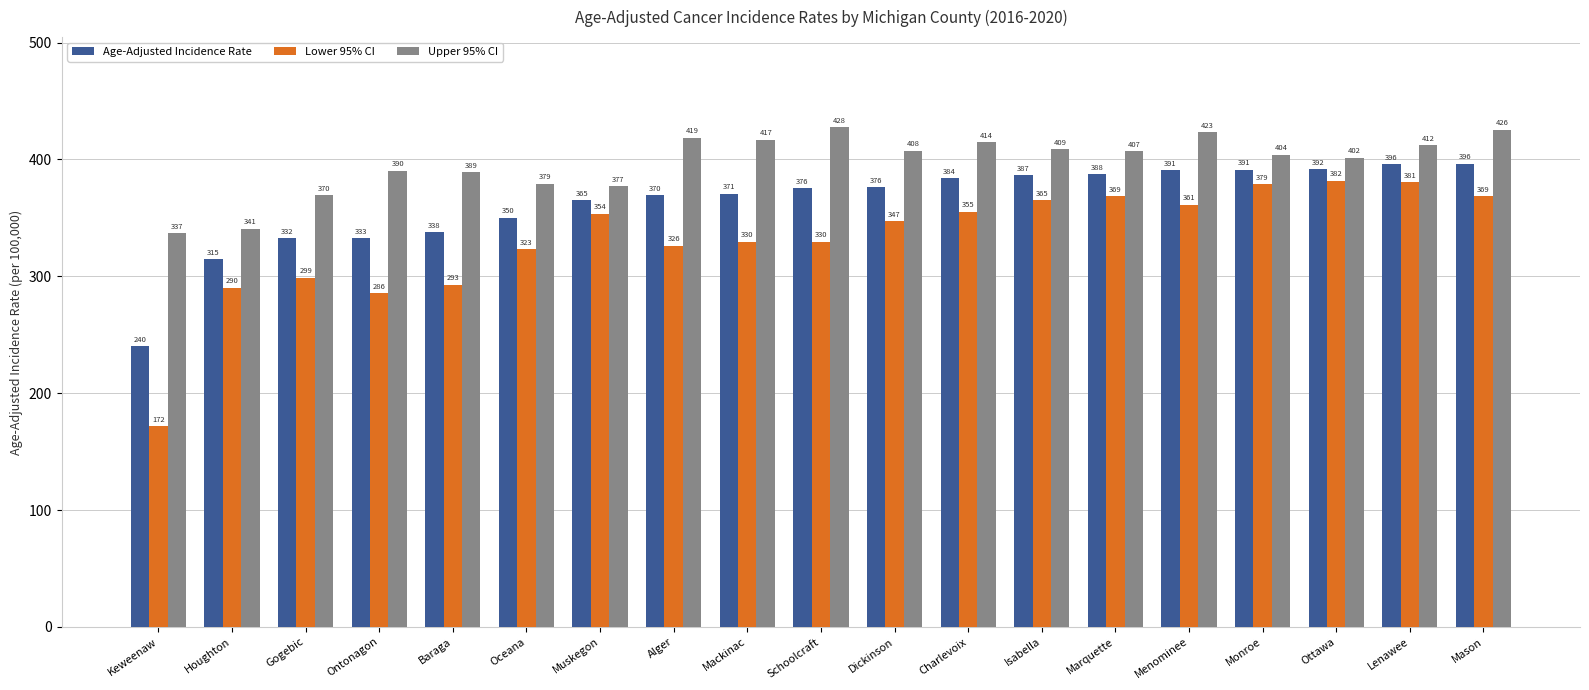

How many data points in Age-Adjusted Incidence Rate are above 375?

10